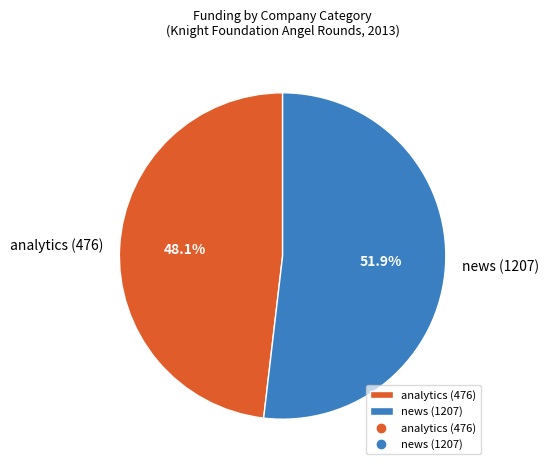

What percentage is the news (1207) slice, to the nearest percent?

52%